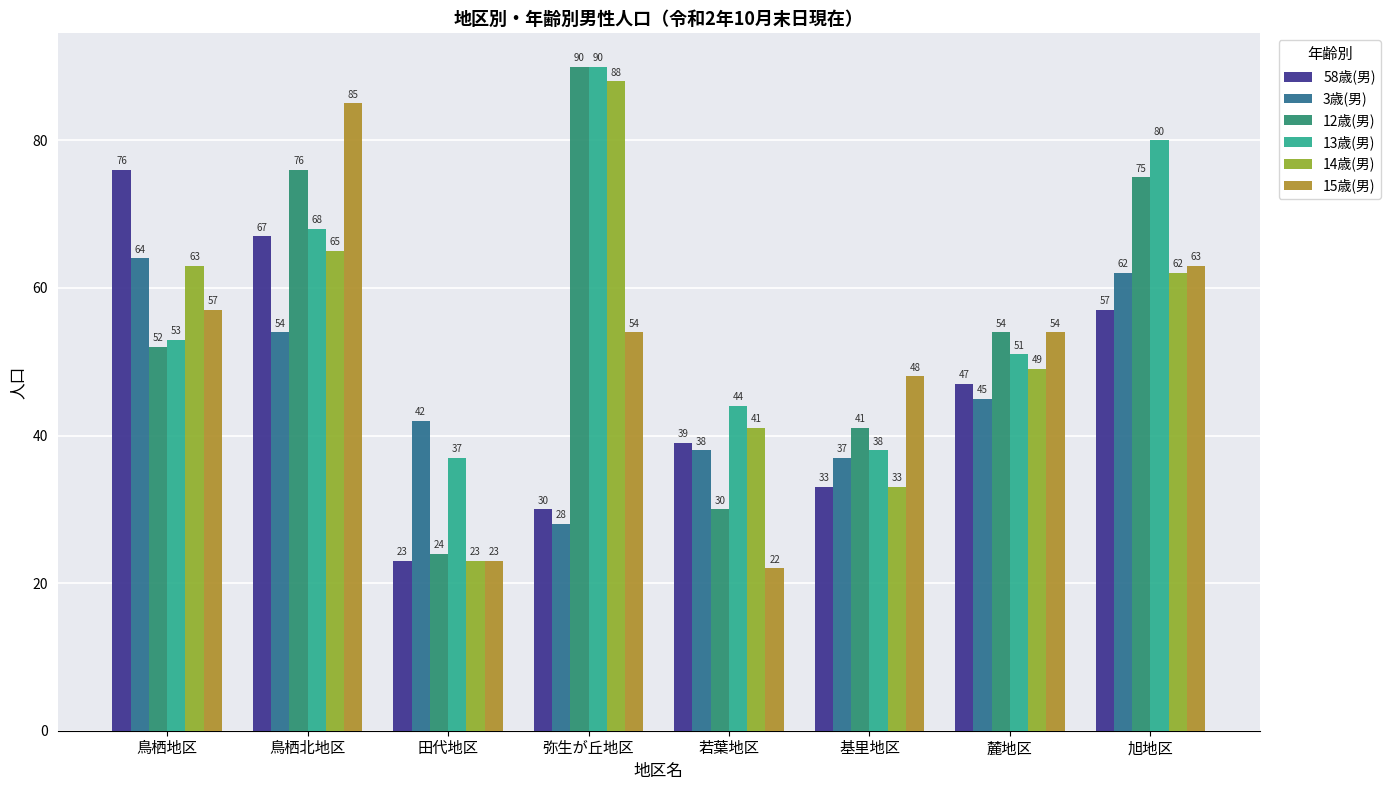

What is the minimum value for 15歳(男)?

22